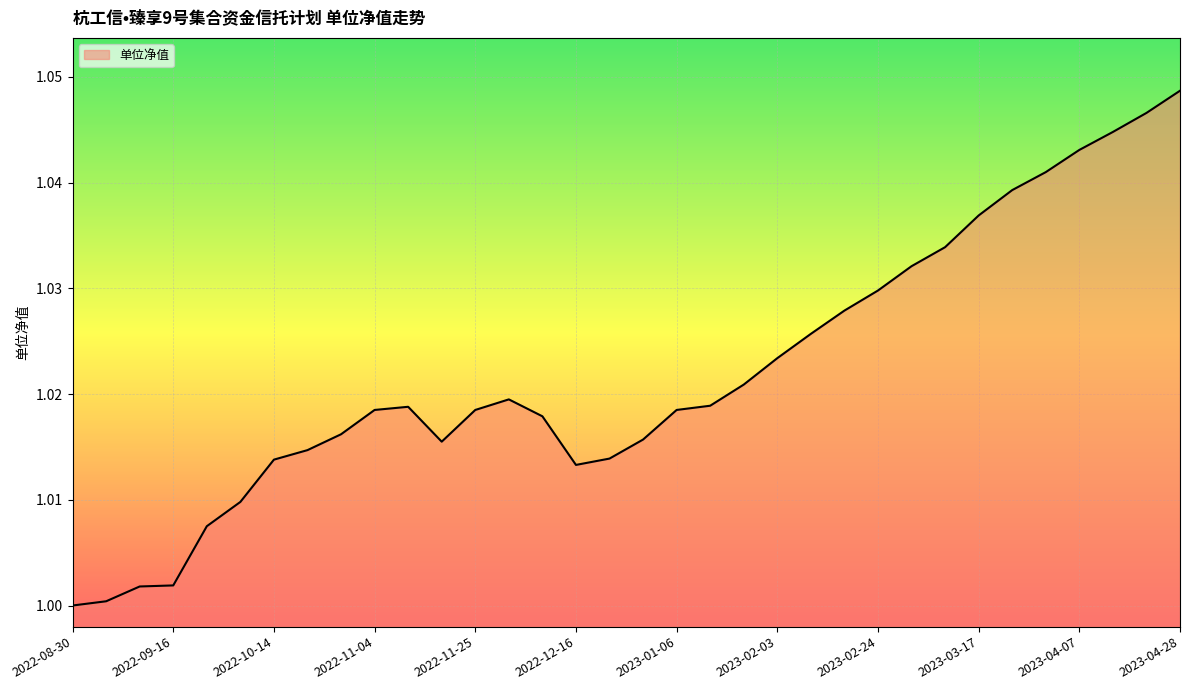

What is the maximum value shown in the chart?

1.0